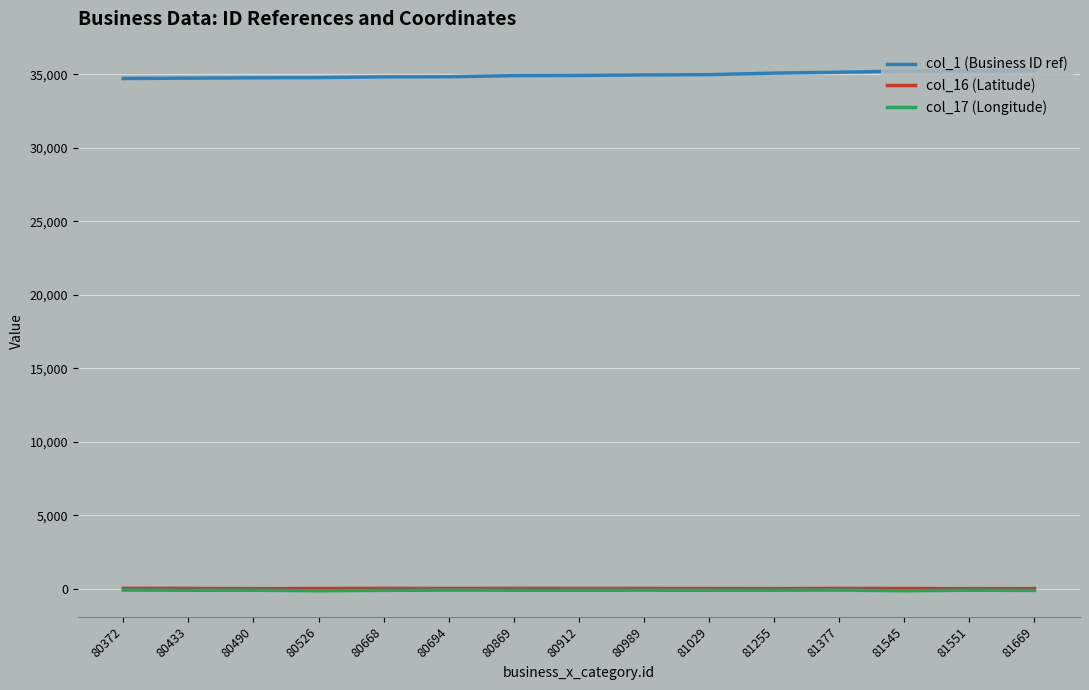

True or false: col_17 (Longitude) and col_1 (Business ID ref) cross at least once.

False